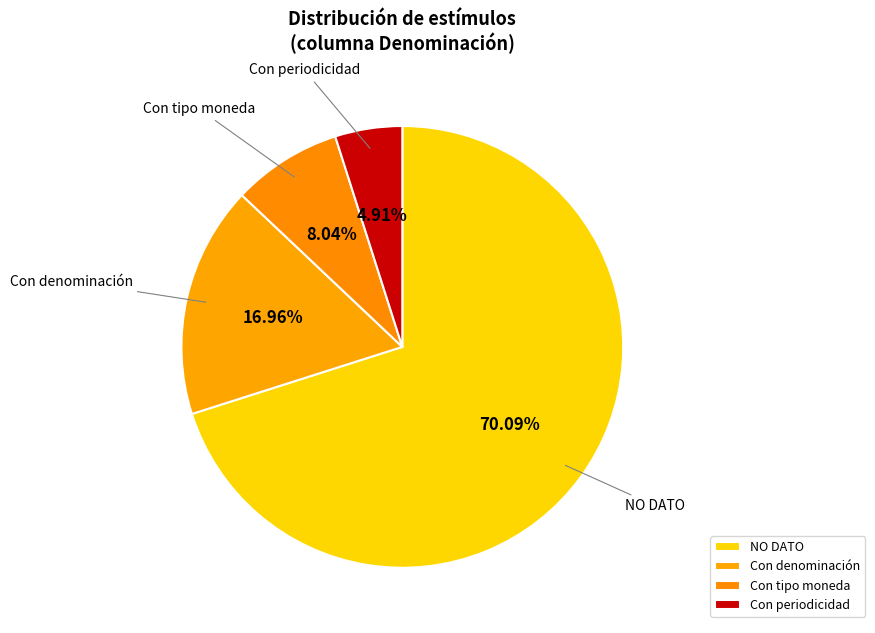

Which slice represents more than half of the pie?

NO DATO